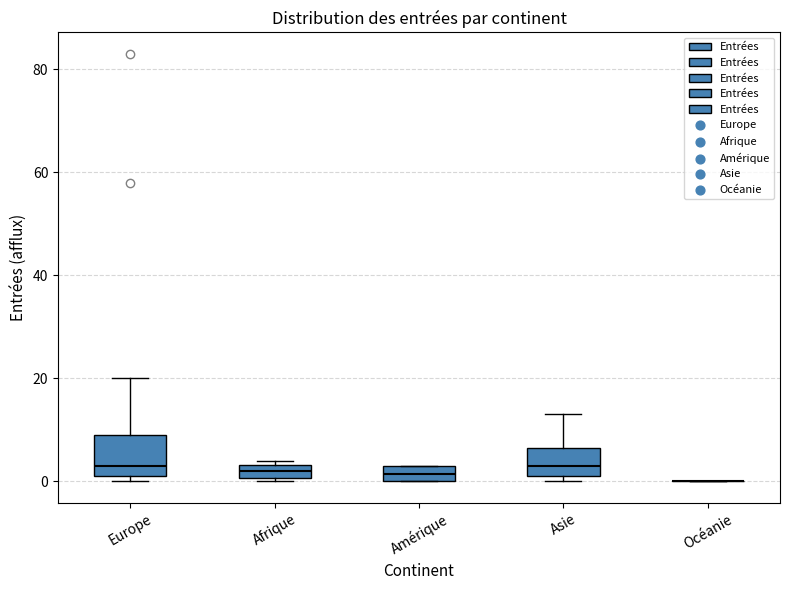

Comparing the boxes themselves (not the whiskers), which one is the tallest?

Europe